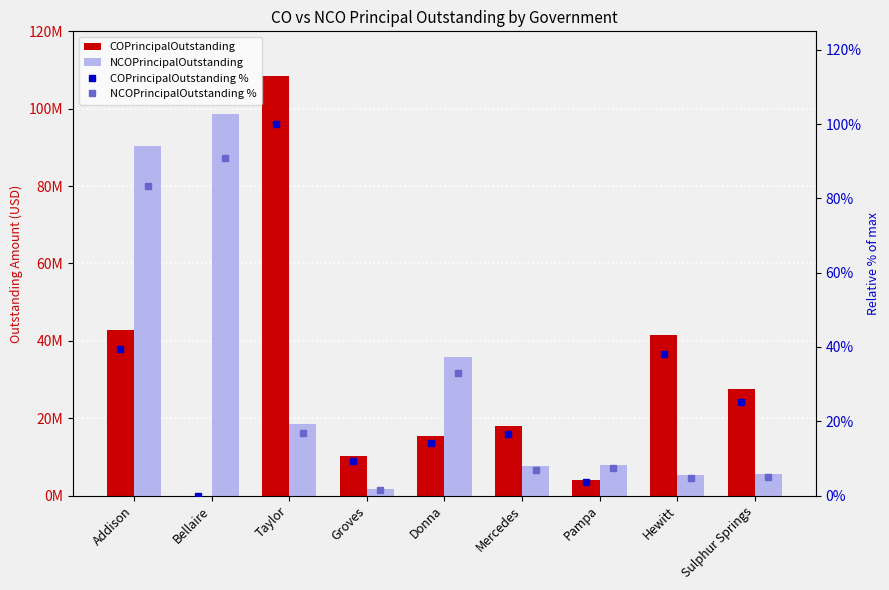

What is the sum of all NCOPrincipalOutstanding values?

271075000.0